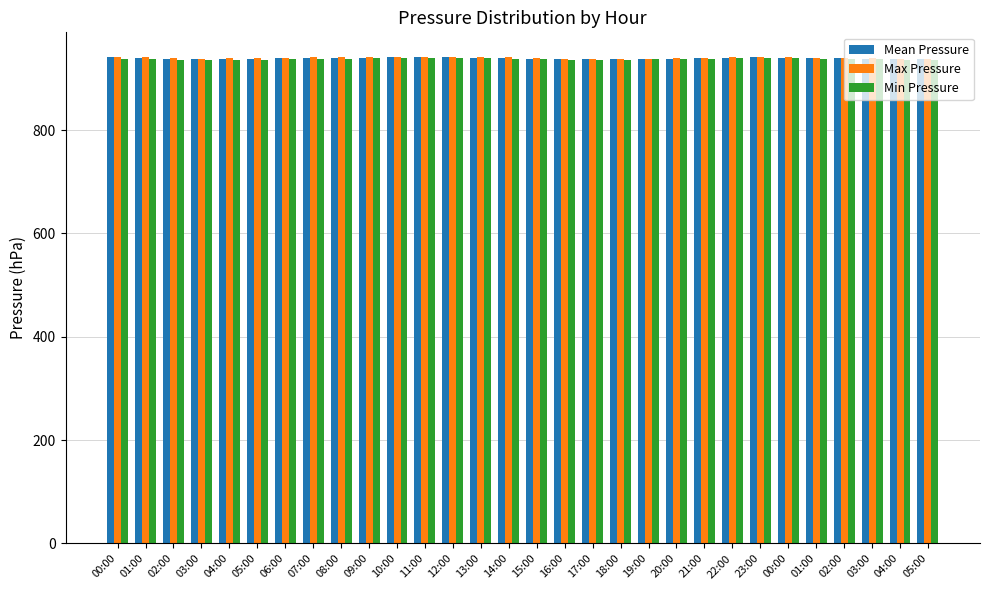

How many groups of bars are there?

30